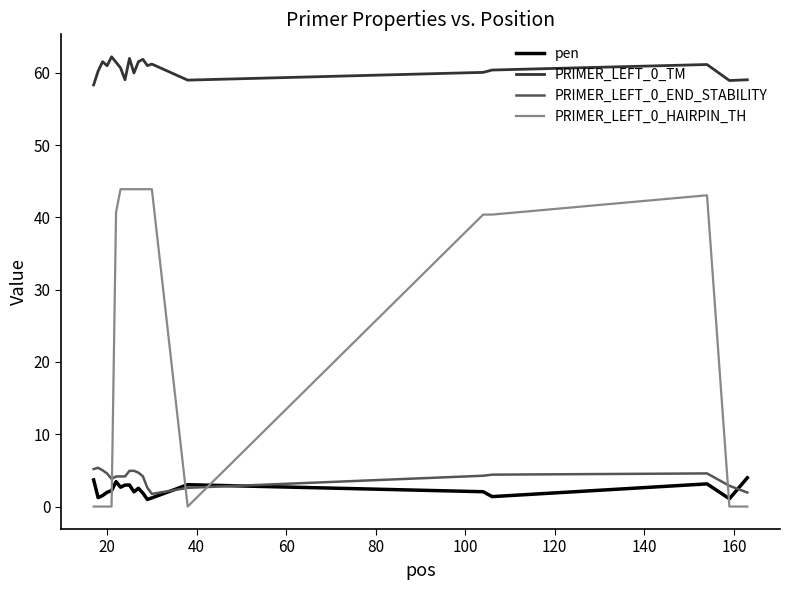

Which series has the largest range (max minus min)?

PRIMER_LEFT_0_HAIRPIN_TH